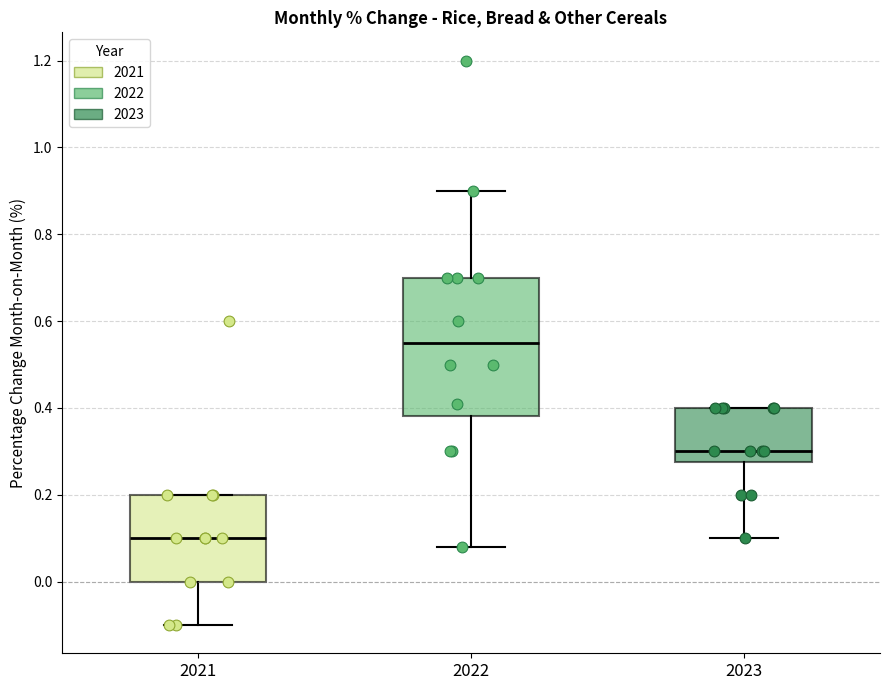

Where is the upper edge of the box at x = 2023 on the y-axis? The values are not printed on the chart, so give them approximately, as read against the axis.

0.40